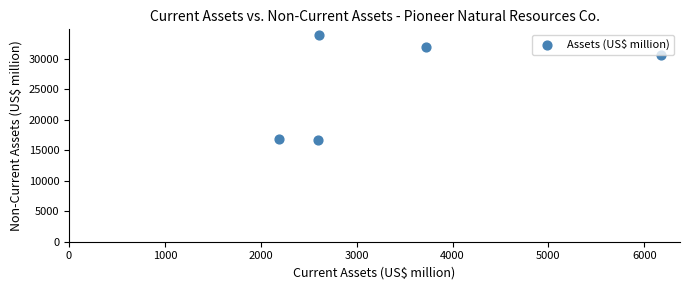

What is the range of X values (max minus min)?

3982